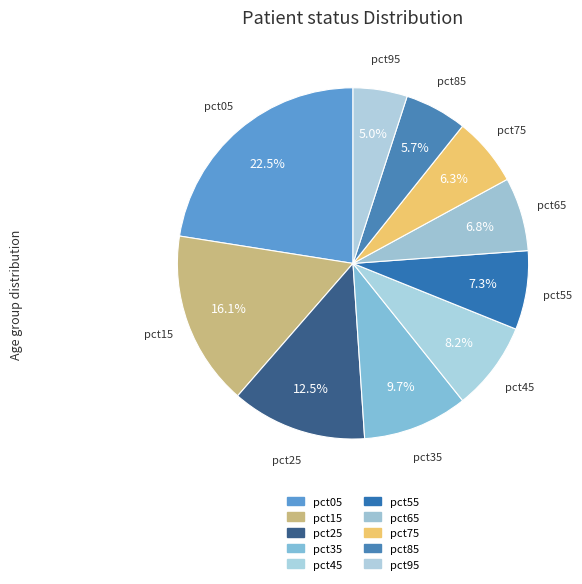

How many segments does this pie chart have?

10